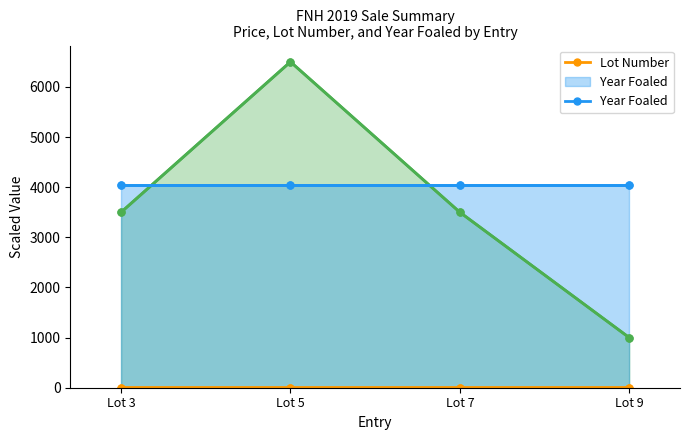

True or false: Year Foaled and Lot Number cross at least once.

False